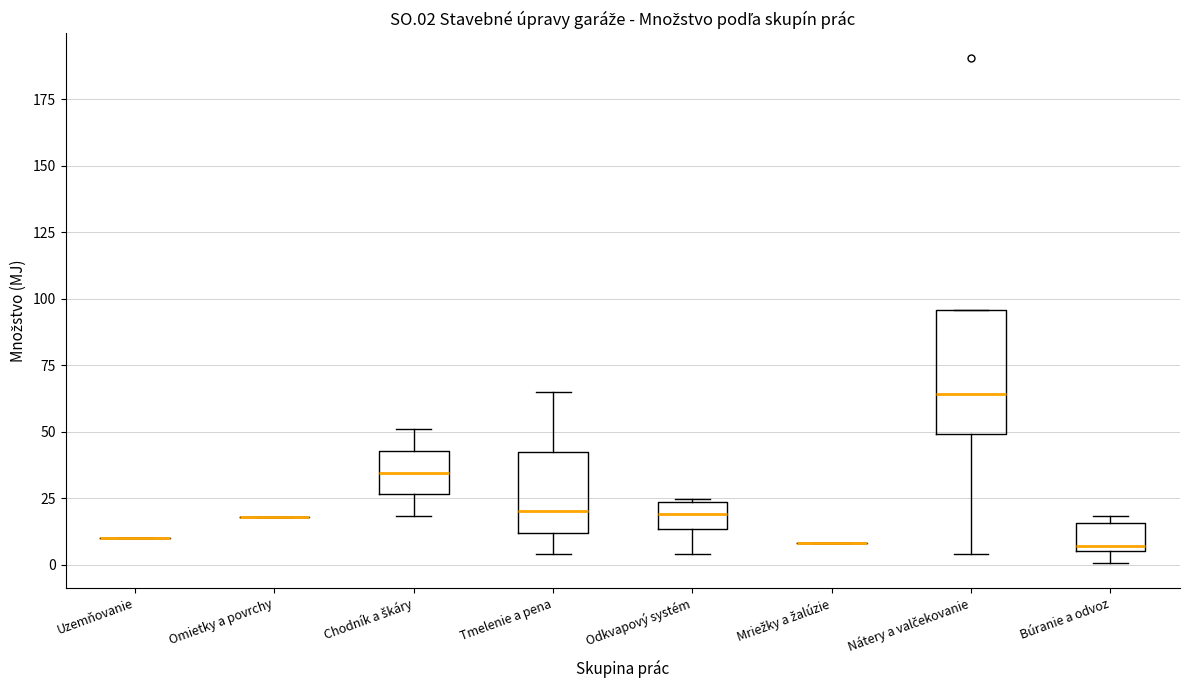

Reading left to right, transcribe this box plot: for each box, give where its median line is, the range the box spans, and where its two whiskers end, as read against the y-axis. The values are not printed on the chart, so give them approximately, as read against the axis.

Uzemňovanie: box collapsed to a line at 10, whiskers 10 to 10
Omietky a povrchy: box collapsed to a line at 20, whiskers 20 to 20
Chodník a škáry: median 35, box 25 to 45, whiskers 20 to 50
Tmelenie a pena: median 20, box 10 to 45, whiskers 5 to 65
Odkvapový systém: median 20, box 15 to 25, whiskers 5 to 25
Mriežky a žalúzie: box collapsed to a line at 10, whiskers 10 to 10
Nátery a valčekovanie: median 65, box 50 to 95, whiskers 5 to 95
Búranie a odvoz: median 5 (just above the box's lower edge), box 5 to 15, whiskers 0 to 20